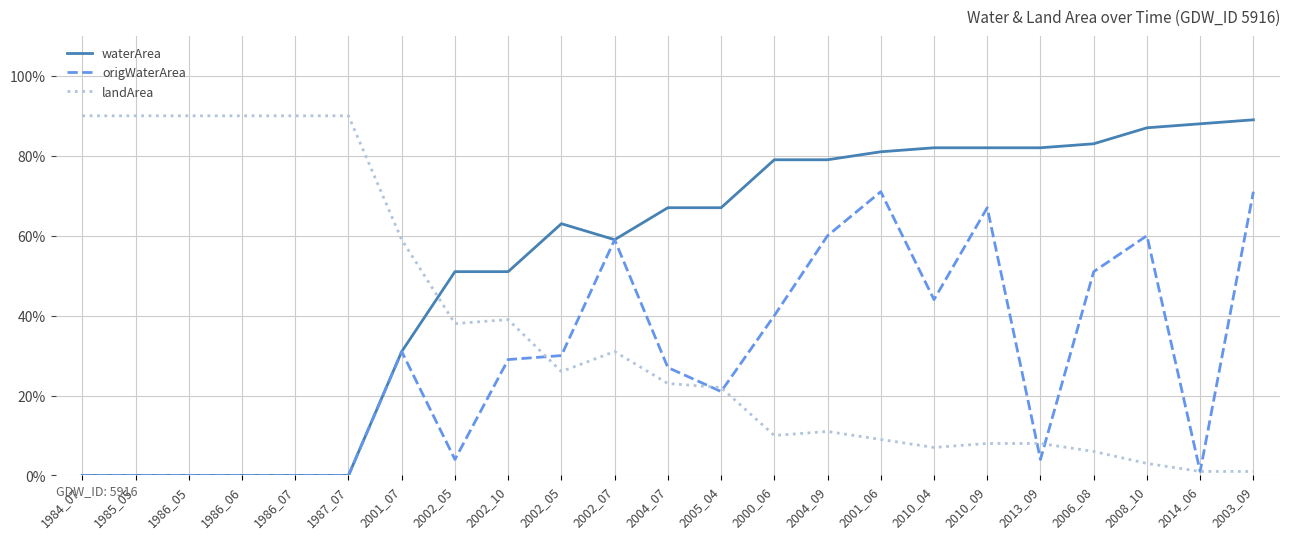

The origWaterArea series shows 1.2 at 2001_06. True or false?

False